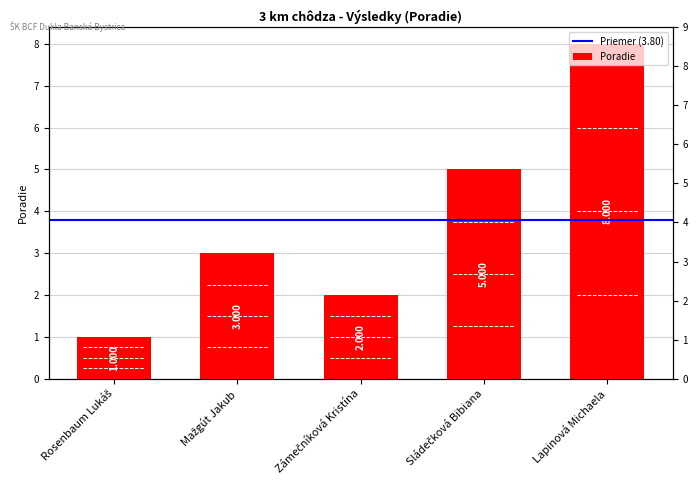

What is the maximum value shown in the chart?

8